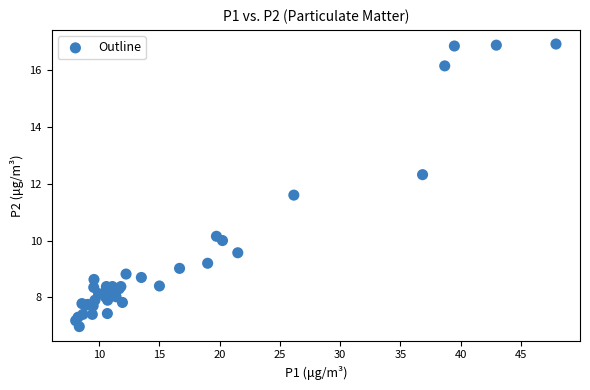

What Y value in the scatter plot is closest to 11?

11.6